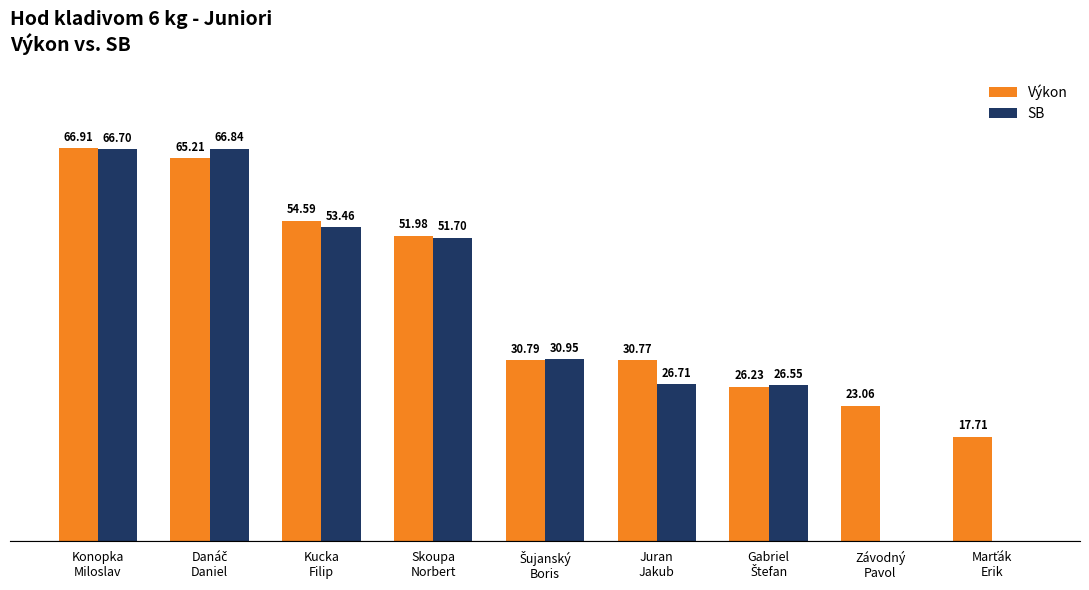

Which series has the largest total across all categories?

Výkon